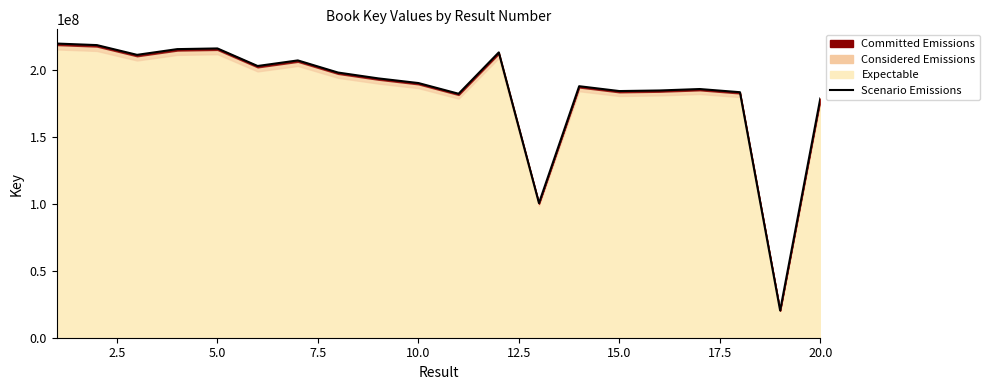

How many points are higher than both their immediate neighbors (excluding endpoints)?

5